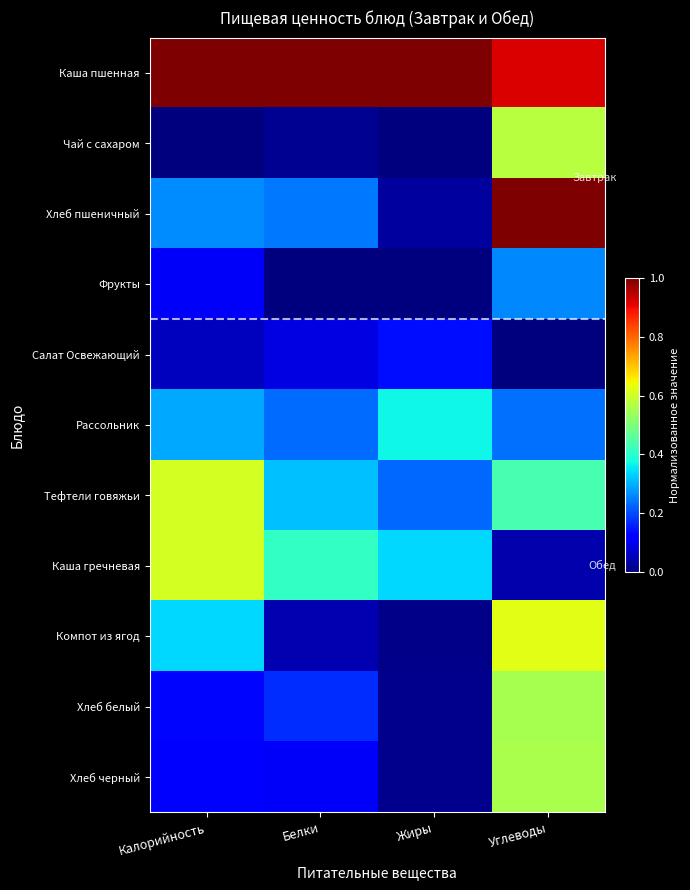

Rank the series at Калорийность from highest to lowest value.

Каша пшенная, Тефтели говяжьи, Каша гречневая, Компот из ягод, Рассольник, Хлеб пшеничный, Хлеб белый, Хлеб черный, Фрукты, Салат Освежающий, Чай с сахаром